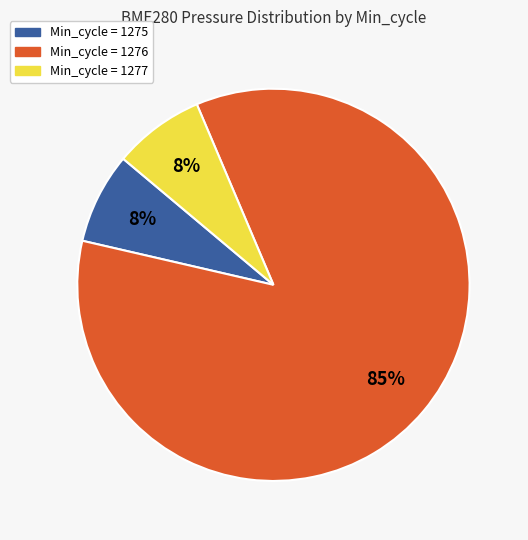

Is there any slice that represents more than half of the pie?

Yes